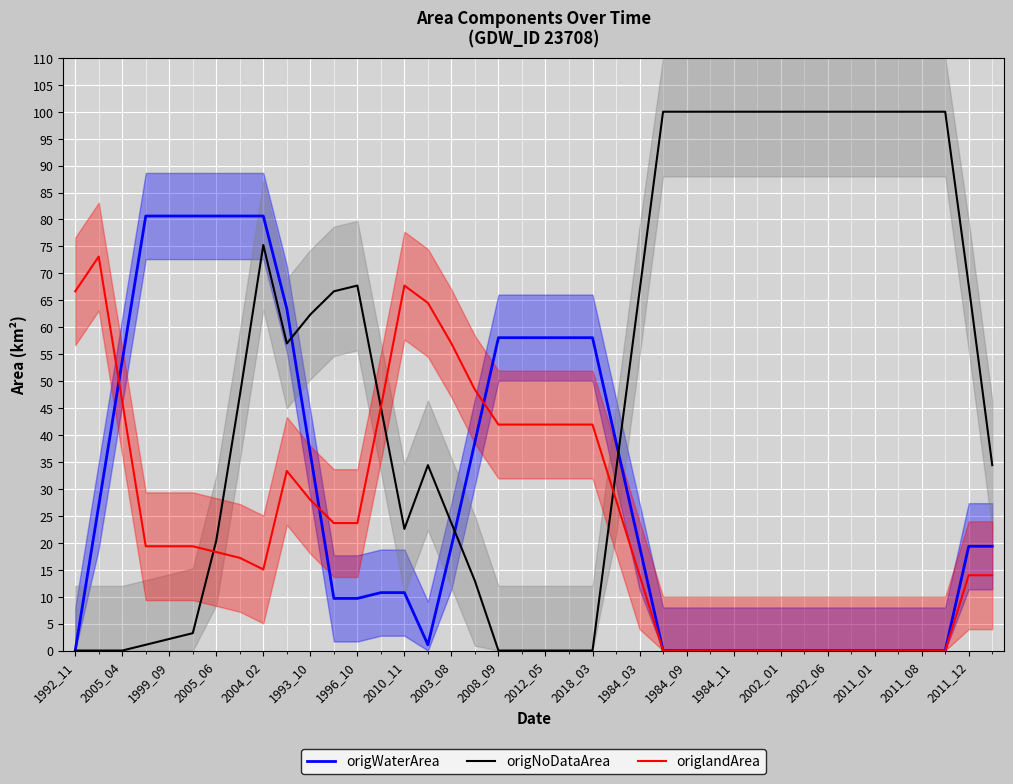

List the series in order of their overall mean, highest first.

origNoDataArea, origWaterArea, origlandArea